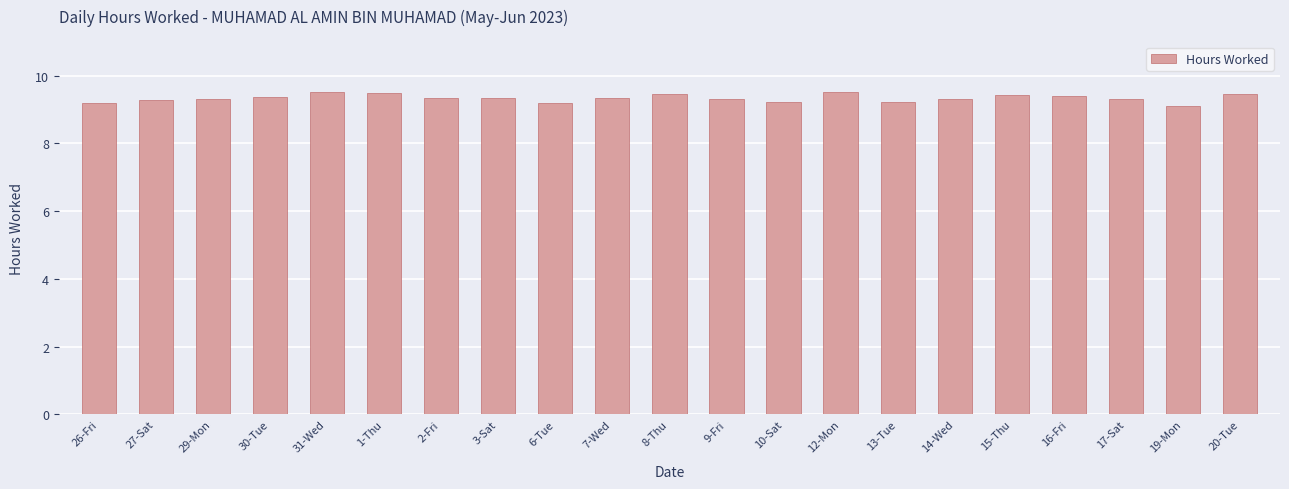

What is the difference between the values at 16-Fri and 13-Tue?

0.2